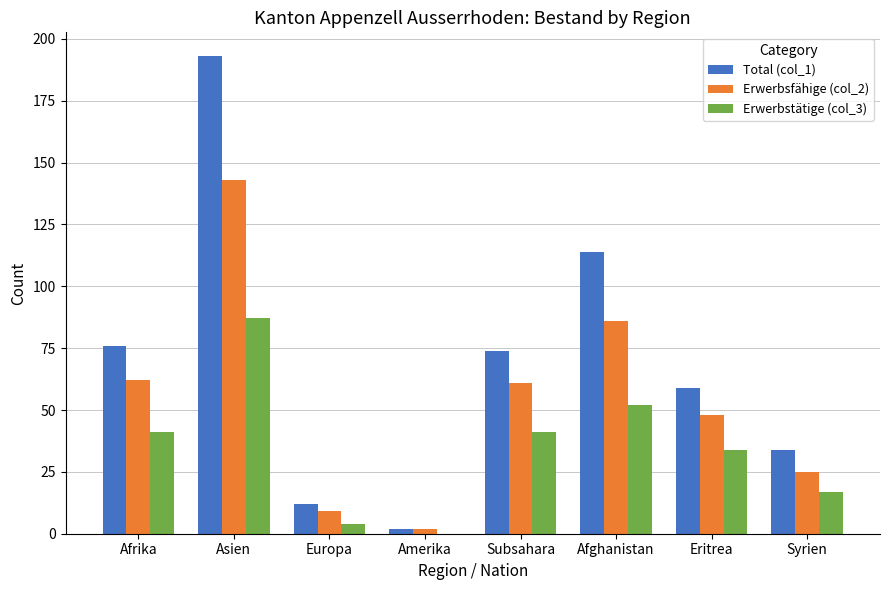

At which label does Erwerbsfähige (col_2) reach its peak?

Asien